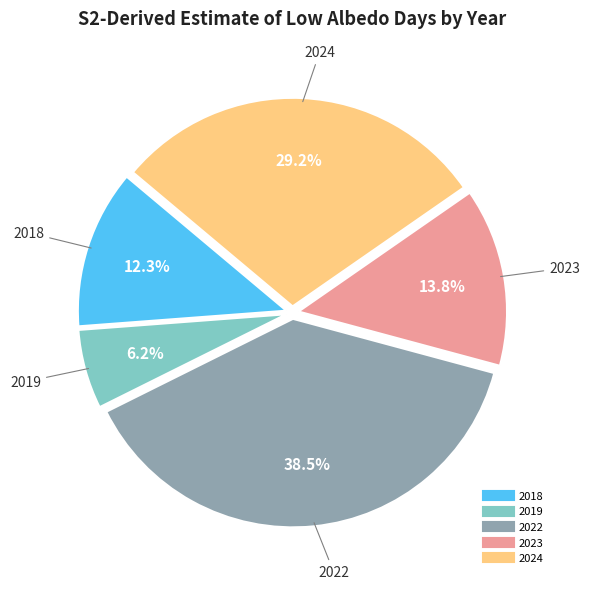

Is there any slice that represents more than half of the pie?

No